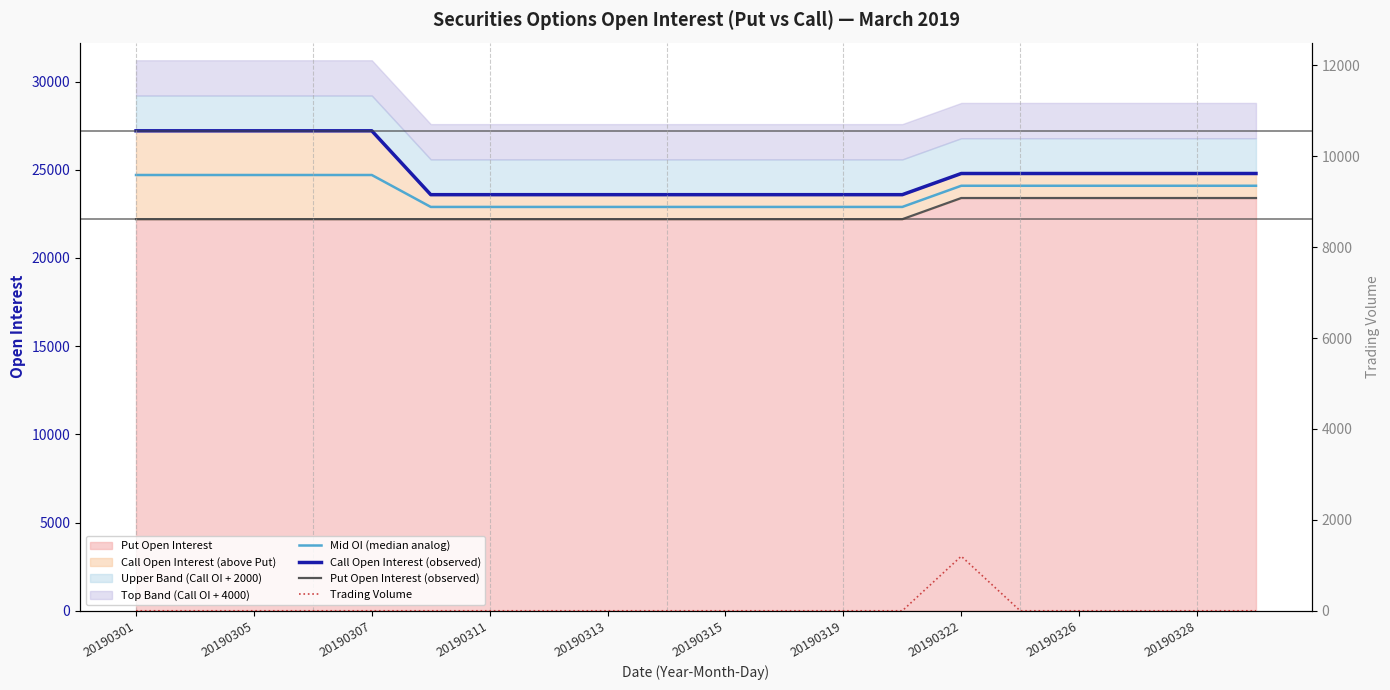

What is the value of the Call Open Interest (observed) point at the 10th from the left?

23590